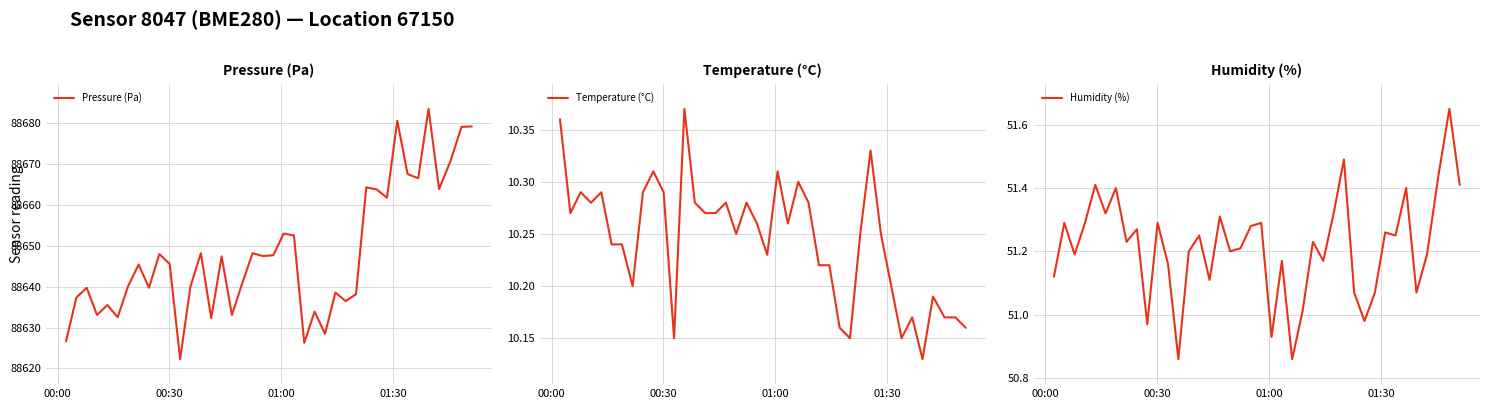

Is this an area chart (filled region under the line)?

No